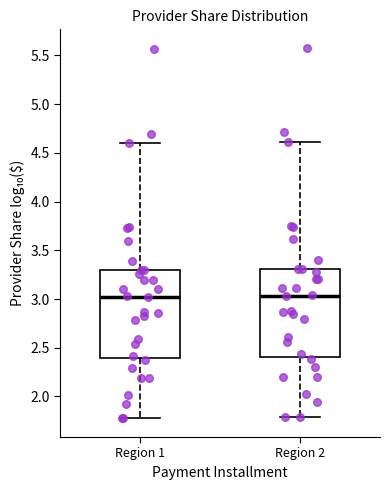

Reading left to right, read every box against the y-axis: the position of its median line, the range the box covers, and the ends of its whiskers. The values are not printed on the chart, so give them approximately, as read against the axis.

Region 1: median 3.00, box 2.40 to 3.30, whiskers 1.75 to 4.60
Region 2: median 3.05, box 2.40 to 3.30, whiskers 1.80 to 4.60